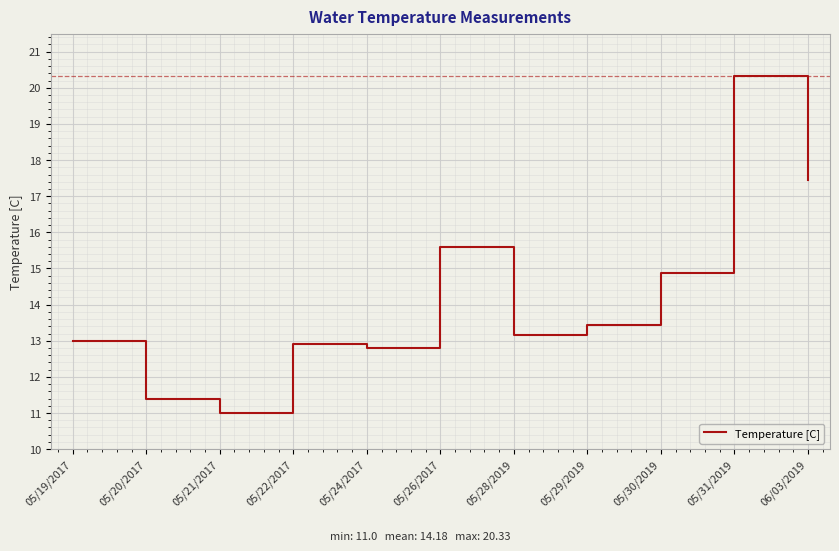

Rank the categories by value from highest to lowest.

05/31/2019, 06/03/2019, 05/26/2017, 05/30/2019, 05/29/2019, 05/28/2019, 05/19/2017, 05/22/2017, 05/24/2017, 05/20/2017, 05/21/2017